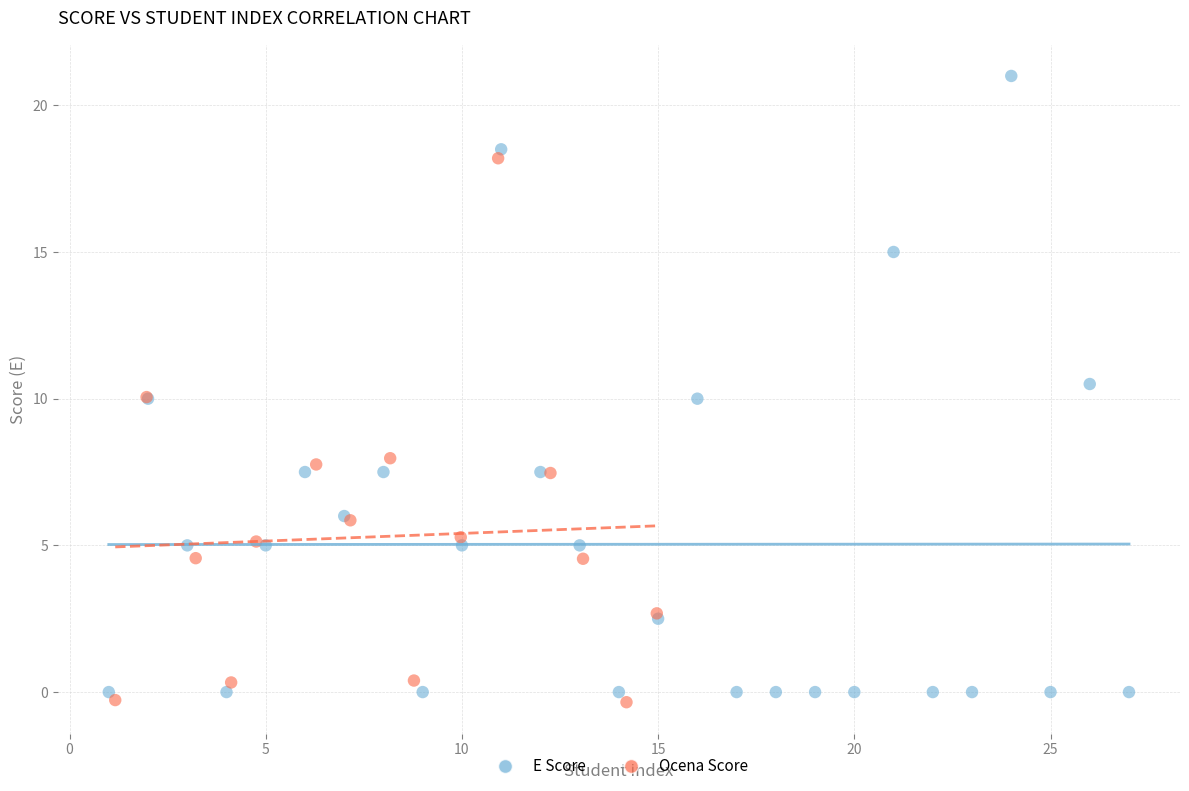

Which series has the largest Y range (max minus min)?

E Score